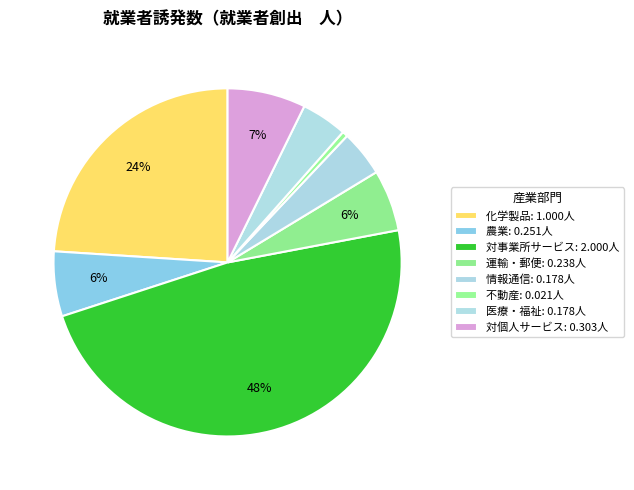

Count the number of slices in the pie.

8